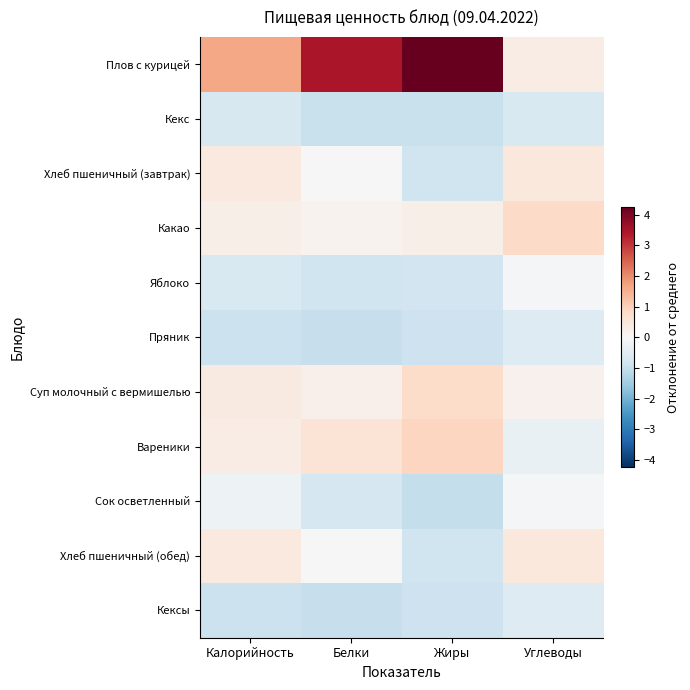

Reading left to right, list all the values displayed in this chart.

Плов с курицей: Калорийность=1.6	Белки=3.5	Жиры=4.2	Углеводы=0.3
Кекс: Калорийность=-0.7	Белки=-1.0	Жиры=-0.9	Углеводы=-0.7
Хлеб пшеничный (завтрак): Калорийность=0.4	Белки=0.0	Жиры=-0.8	Углеводы=0.5
Какао: Калорийность=0.2	Белки=0.2	Жиры=0.3	Углеводы=0.8
Яблоко: Калорийность=-0.6	Белки=-0.9	Жиры=-0.8	Углеводы=-0.1
Пряник: Калорийность=-0.9	Белки=-1.0	Жиры=-0.9	Углеводы=-0.6
Суп молочный с вермишелью: Калорийность=0.4	Белки=0.2	Жиры=0.8	Углеводы=0.2
Вареники: Калорийность=0.3	Белки=0.6	Жиры=0.9	Углеводы=-0.3
Сок осветленный: Калорийность=-0.2	Белки=-0.7	Жиры=-1.0	Углеводы=-0.1
Хлеб пшеничный (обед): Калорийность=0.4	Белки=0.0	Жиры=-0.8	Углеводы=0.5
Кексы: Калорийность=-0.9	Белки=-1.0	Жиры=-0.9	Углеводы=-0.6